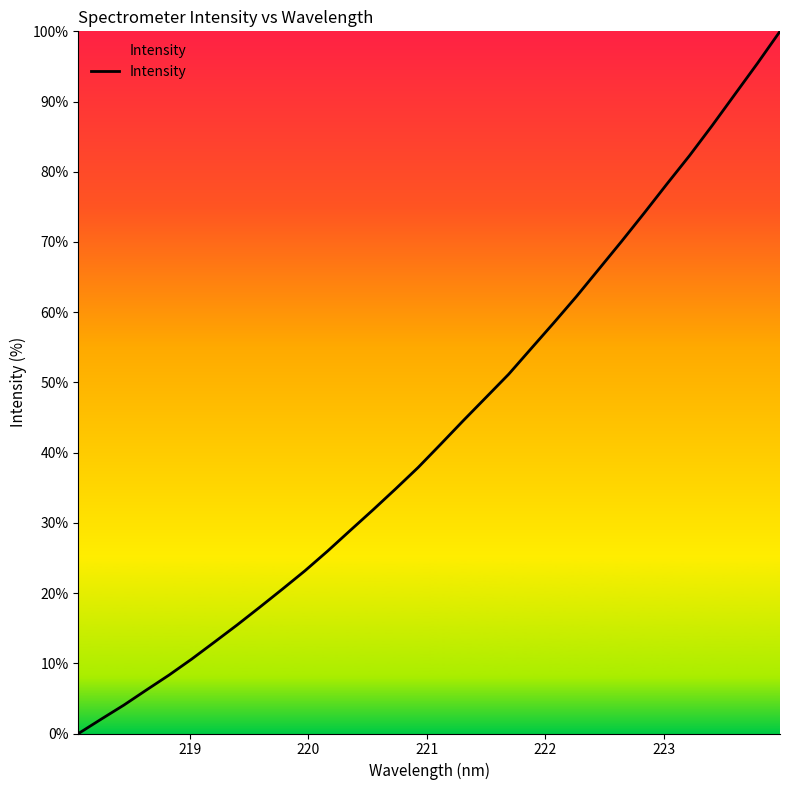

What is the maximum value shown in the chart?

100.0